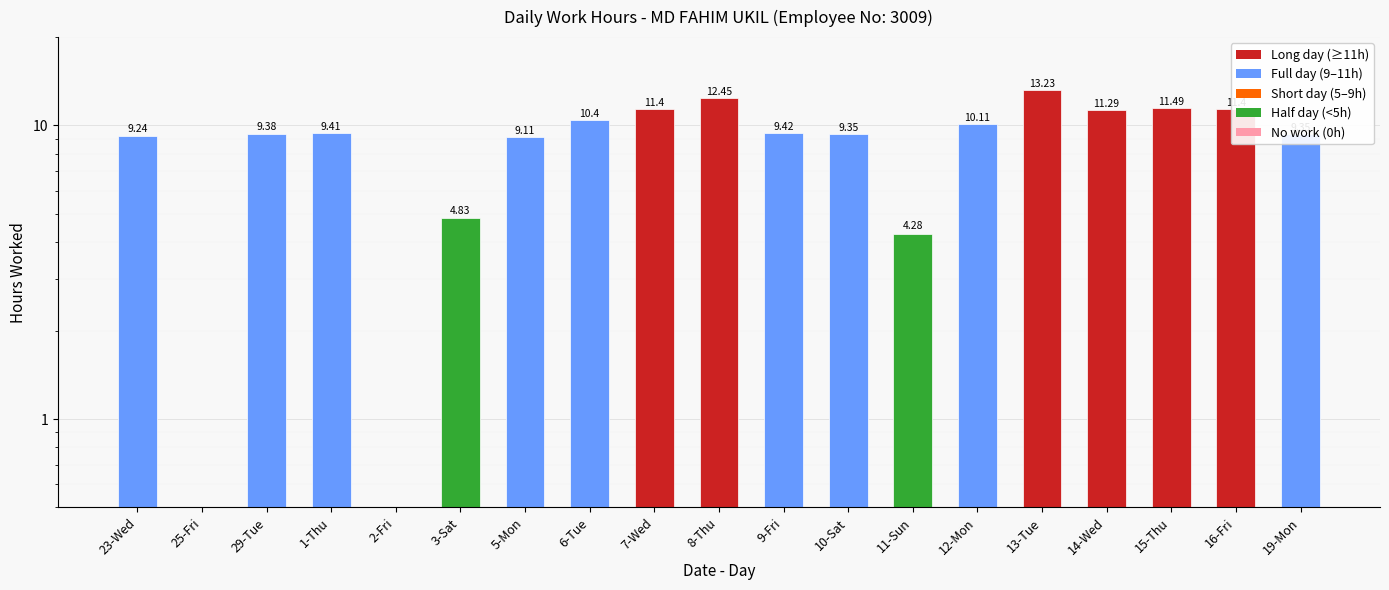

The value at 2-Fri is 0.0. True or false?

True